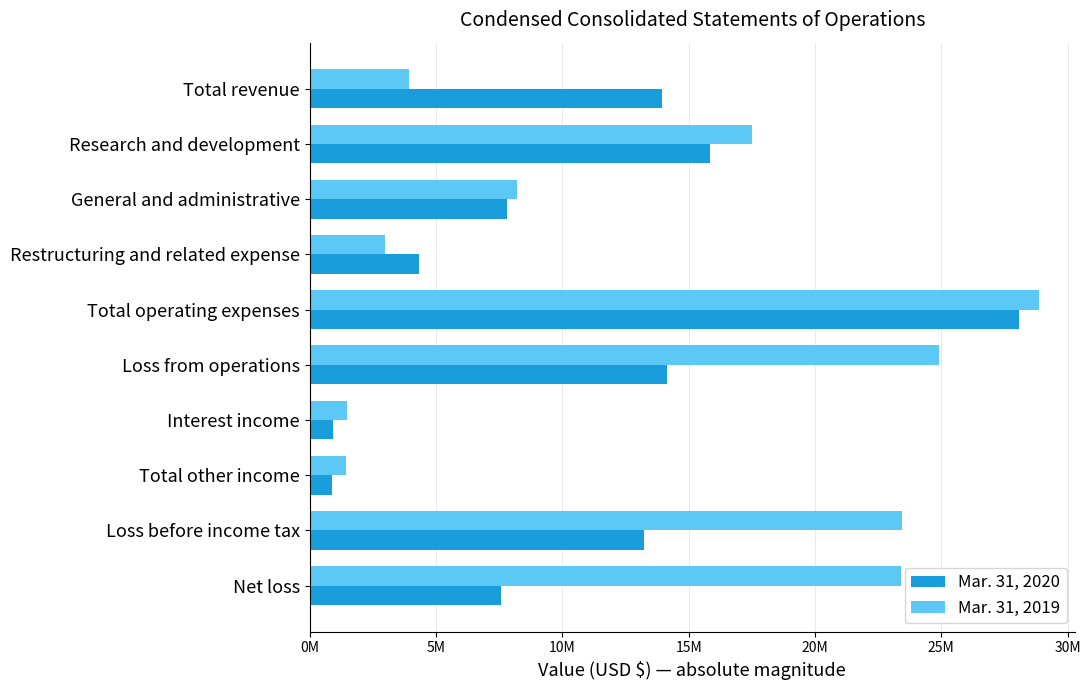

Rank the series by their maximum value, from lowest to highest.

Mar. 31, 2020, Mar. 31, 2019